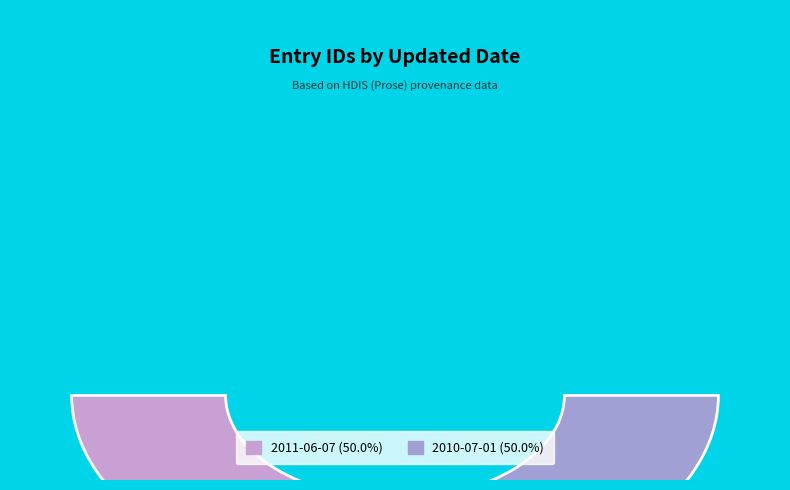

Which has a higher value, 2010-07-01 or 2011-06-07?

2010-07-01